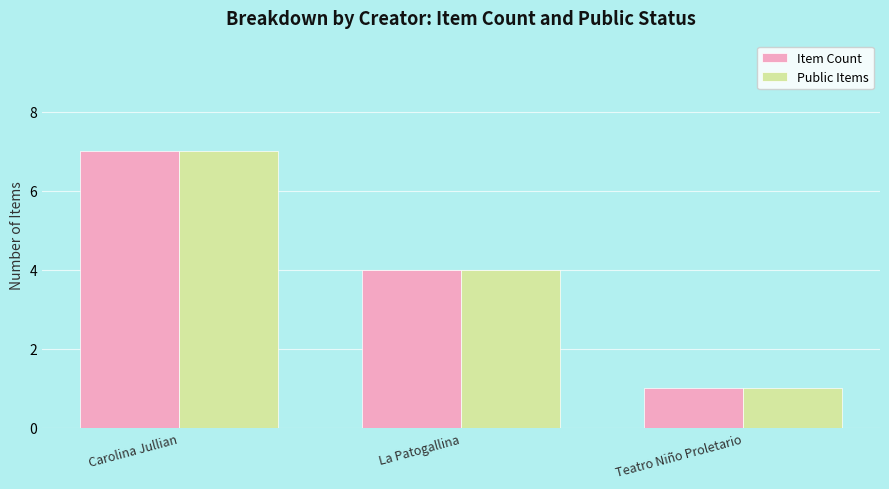

How many series are shown in this chart?

2